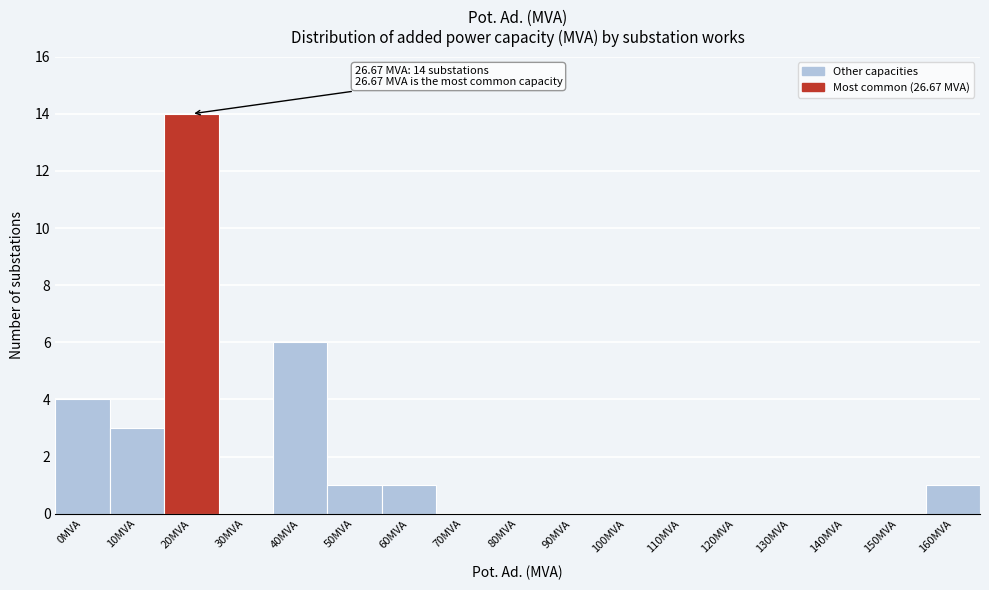

Reading left to right, list all the values displayed in this chart.

0MVA=4	10MVA=3	20MVA=14	30MVA=0	40MVA=6	50MVA=1	60MVA=1	70MVA=0	80MVA=0	90MVA=0	100MVA=0	110MVA=0	120MVA=0	130MVA=0	140MVA=0	150MVA=0	160MVA=1